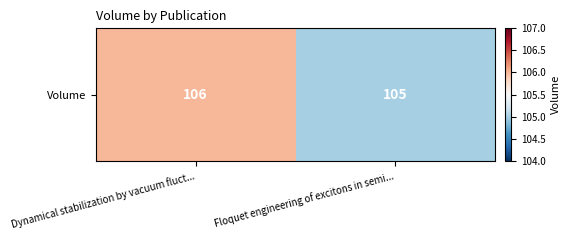

True or false: the data shows 105 at Floquet engineering of excitons in semi....

True